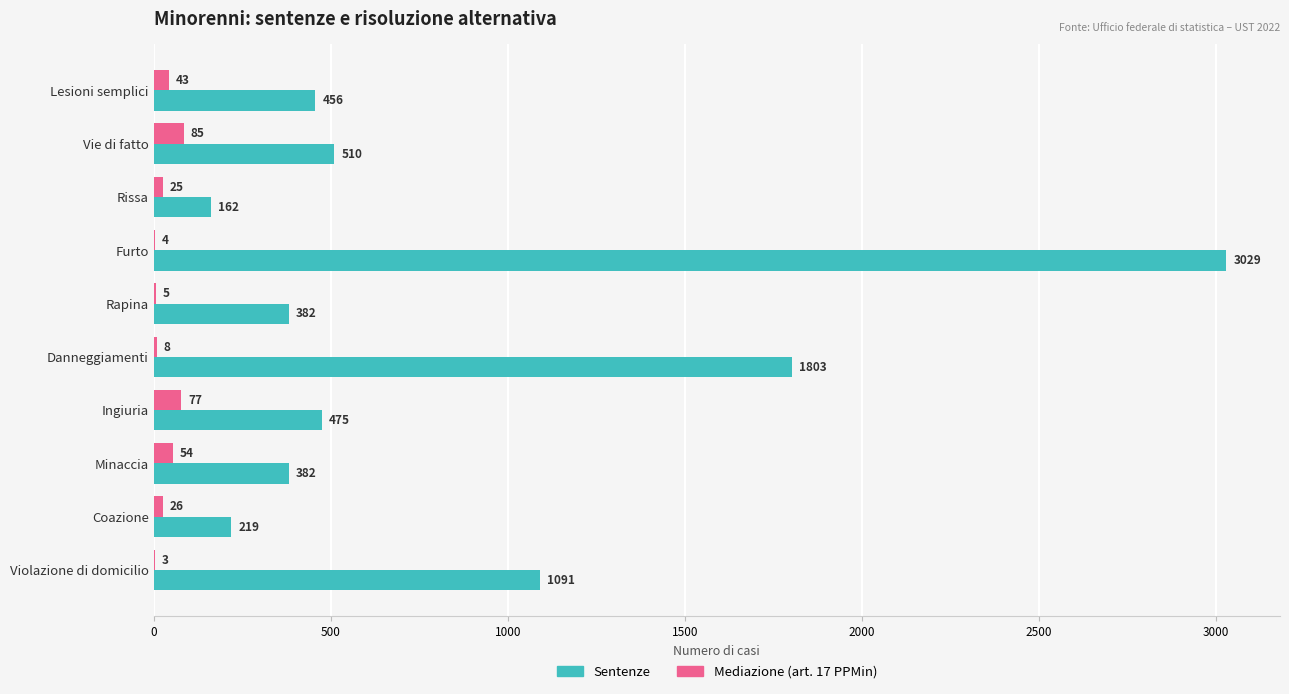

Read the Sentenze value at Minaccia, to the nearest 50.

400